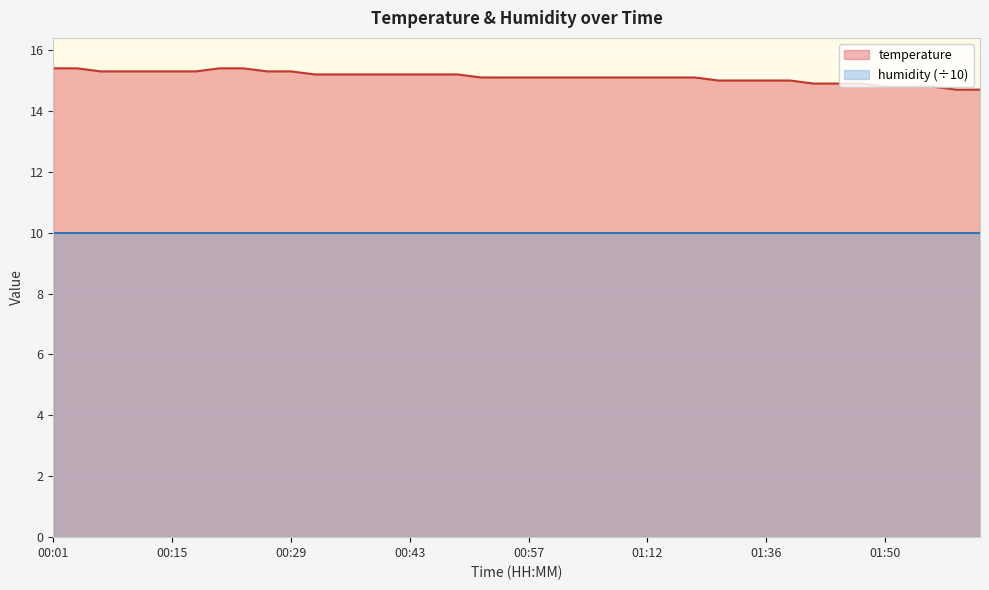

Reading right to left, list all the values displayed in this chart.

14.7	14.7	14.8	14.8	14.8	14.9	14.9	14.9	15.0	15.0	15.0	15.0	15.1	15.1	15.1	15.1	15.1	15.1	15.1	15.1	15.1	15.1	15.2	15.2	15.2	15.2	15.2	15.2	15.2	15.3	15.3	15.4	15.4	15.3	15.3	15.3	15.3	15.3	15.4	15.4